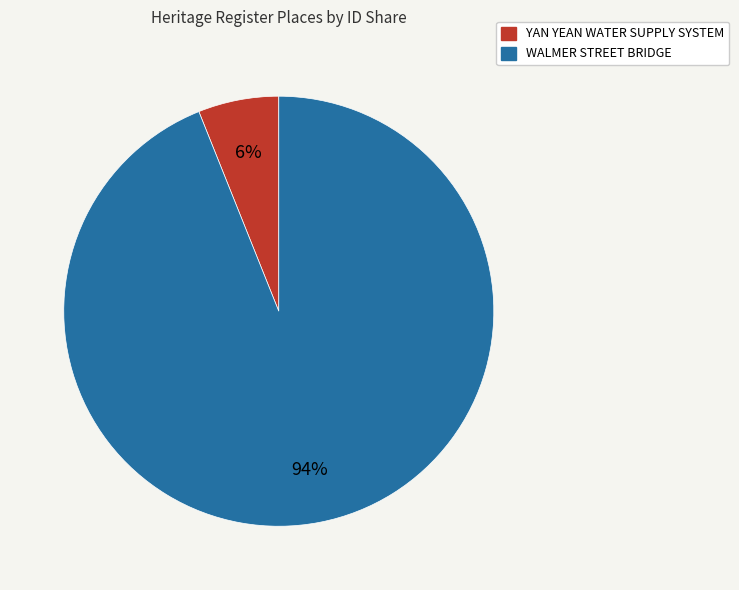

To the nearest percent, what percentage of the pie is WALMER STREET BRIDGE?

94%